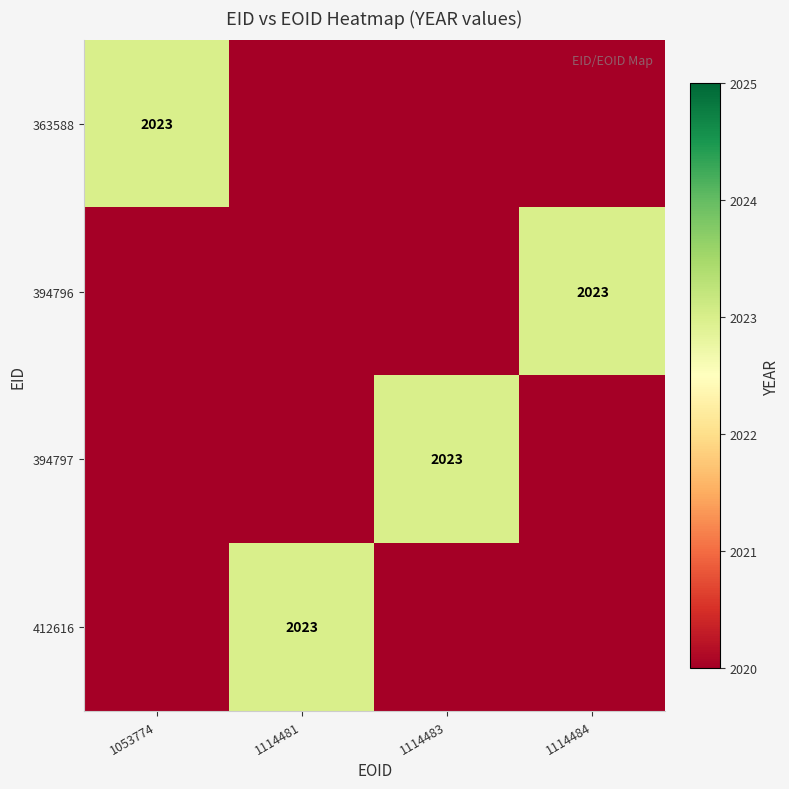

True or false: 394797 has a value of 2769 at 1114483.

False